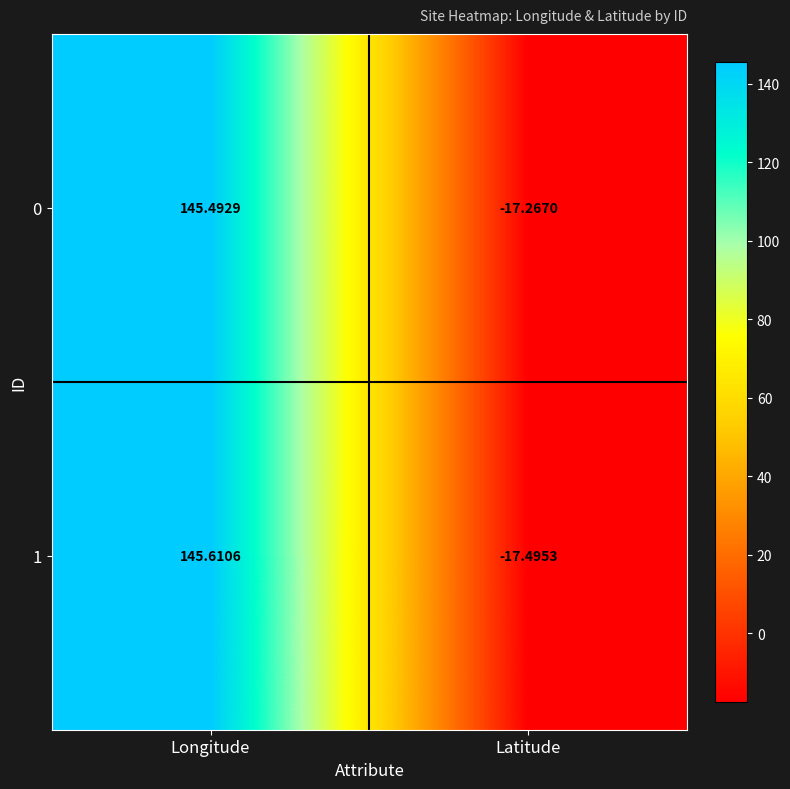

Which series has the widest spread of values?

1